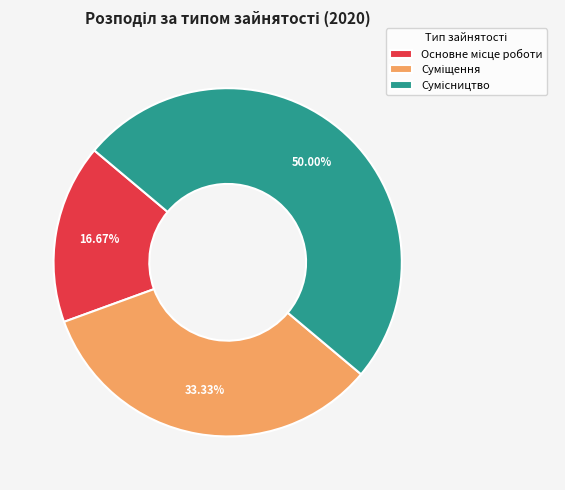

Approximately how many times larger is the value at Суміщення compared to Сумісництво?

0.7